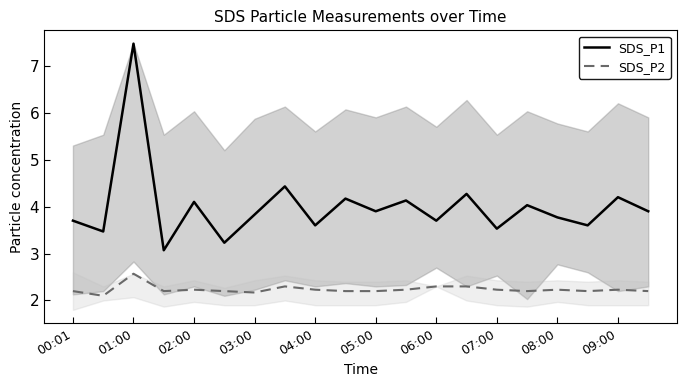

True or false: SDS_P2 has a value of 1.4 at 17.

False